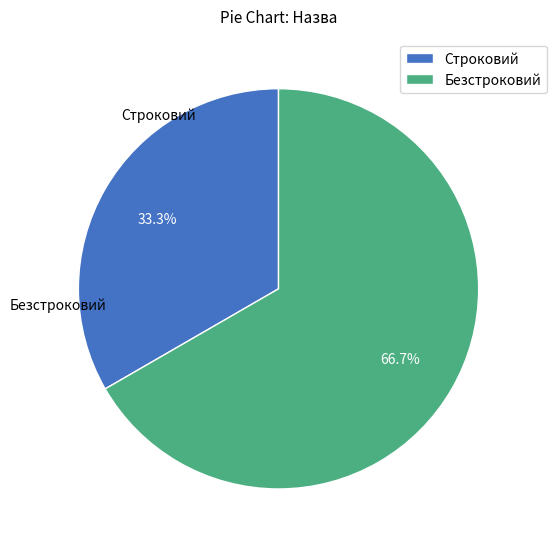

What is the ratio of the value at Безстроковий to the value at Строковий?

2.0